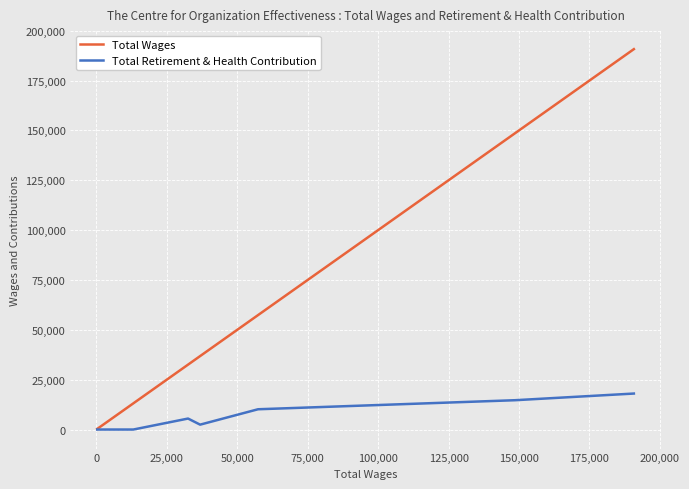

Which series has the largest range (max minus min)?

Total Wages